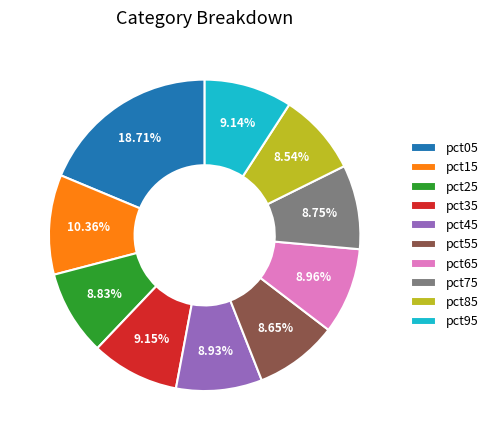

What is the largest slice in the pie chart?

pct05